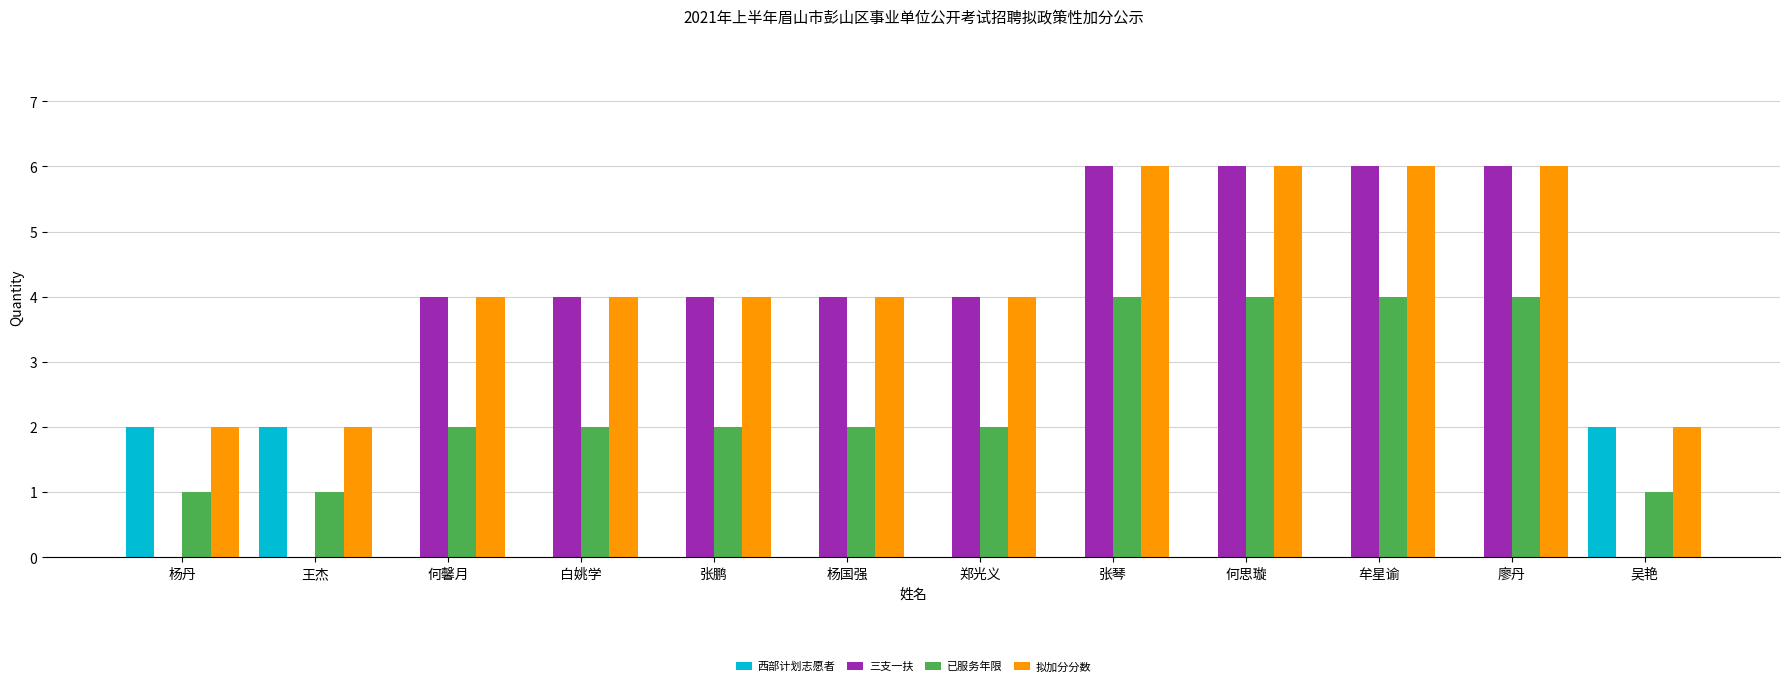

Count the number of categories in the chart.

12